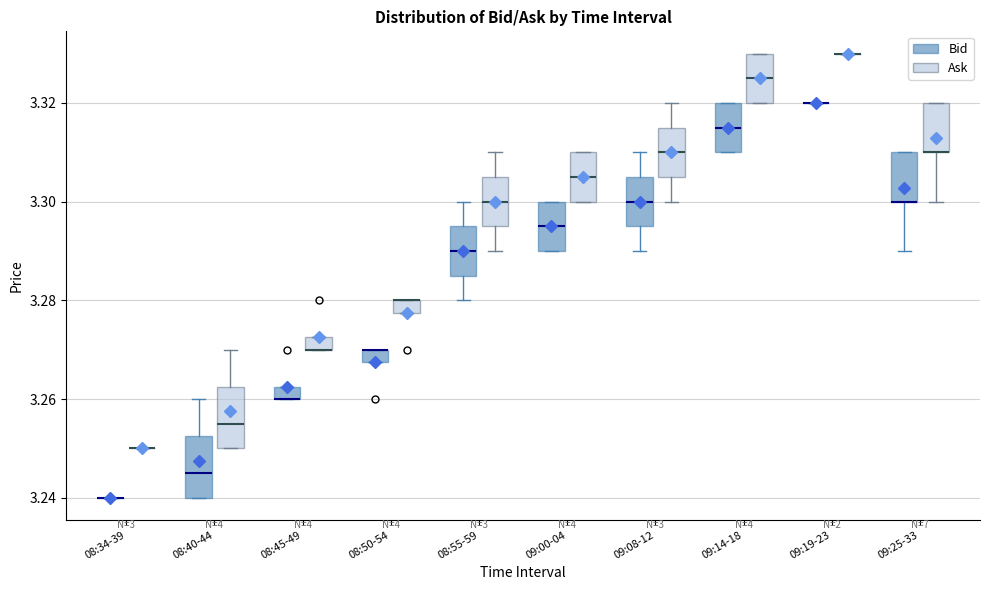

Where does the lower whisker of the box for 08:55-59 (Ask) end on the y-axis? The values are not printed on the chart, so give them approximately, as read against the axis.

3.290